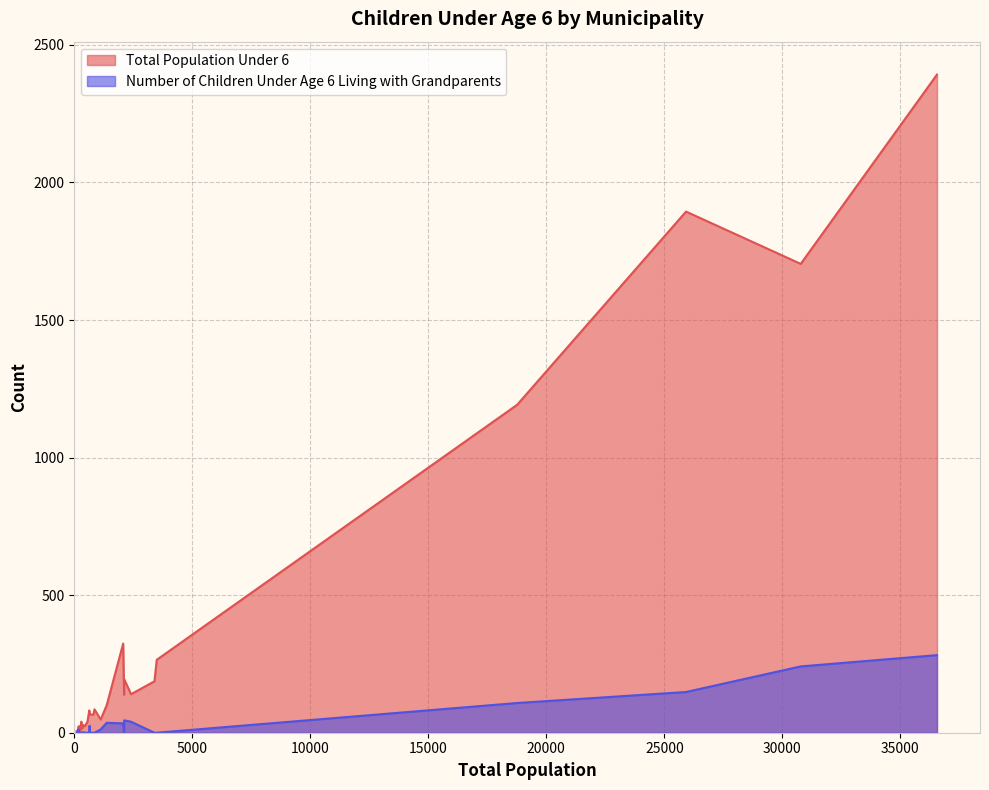

Rank the series by their average value, from lowest to highest.

Number of Children Under Age 6 Living with Grandparents, Total Population Under 6